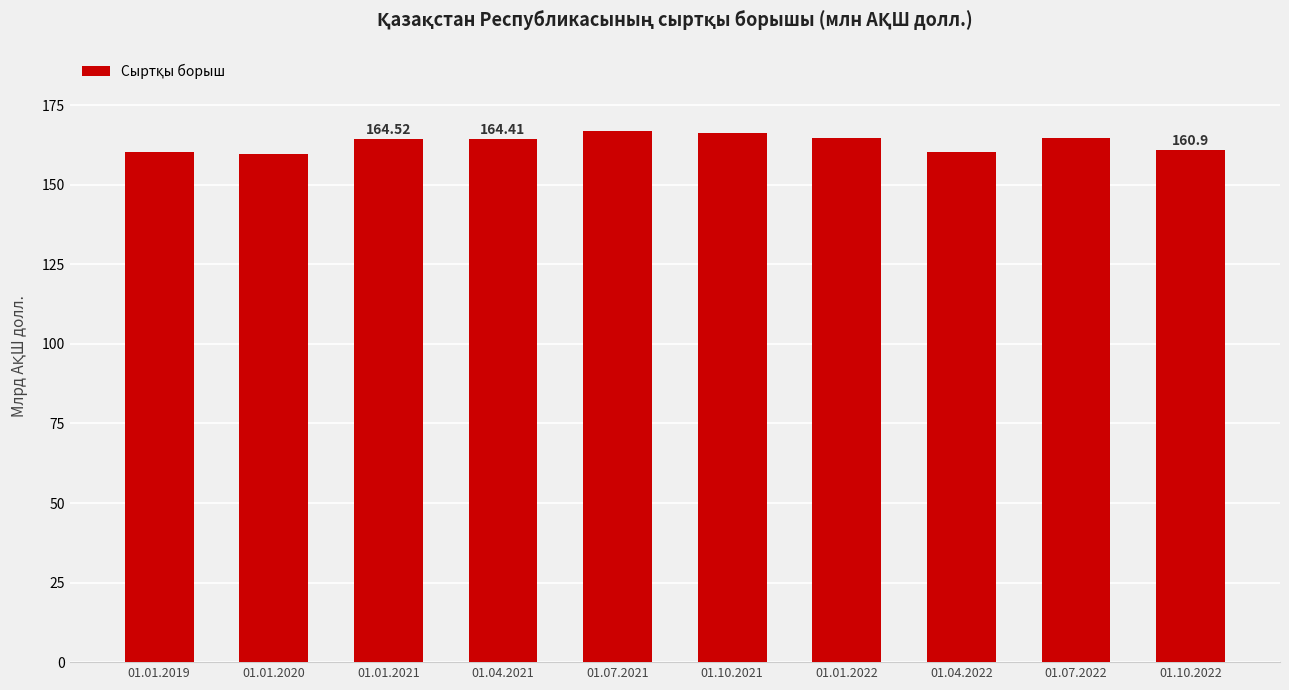

True or false: the data shows 227257.6 at 01.04.2021.

False